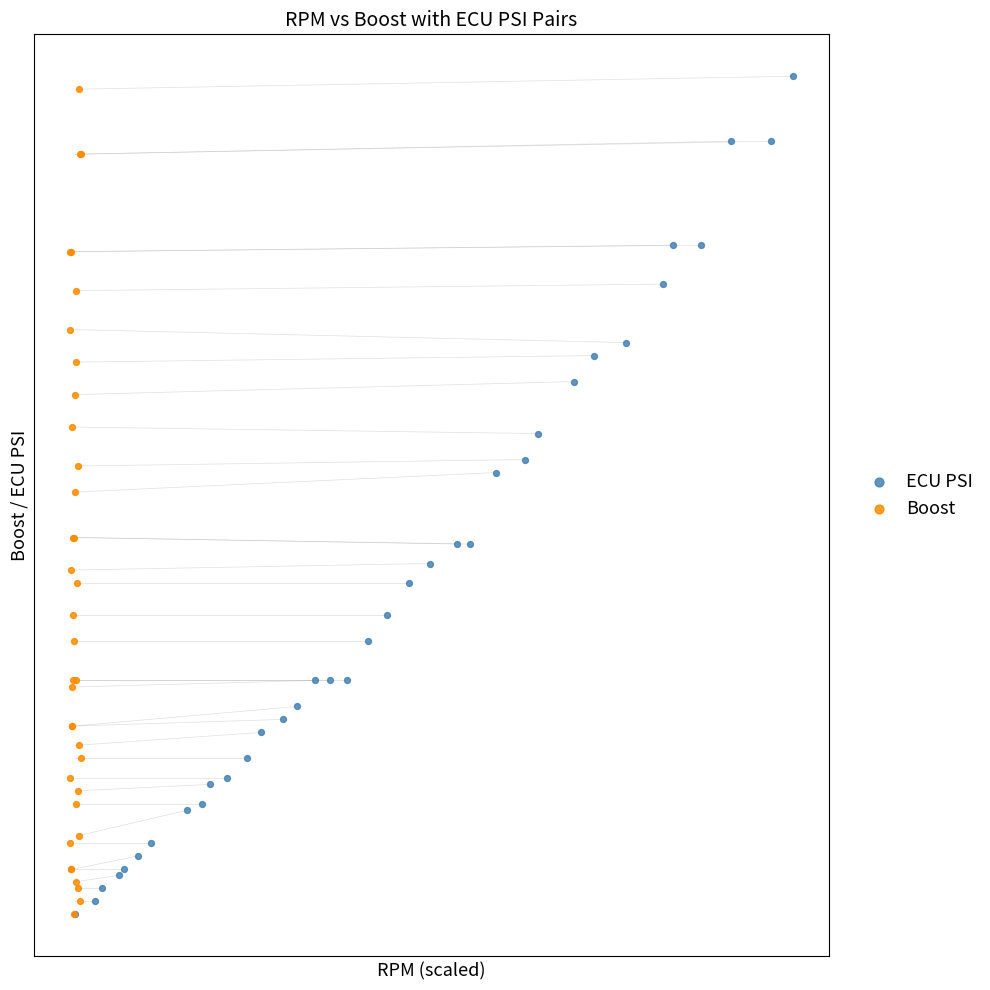

Which series contains the highest Y value?

ECU PSI